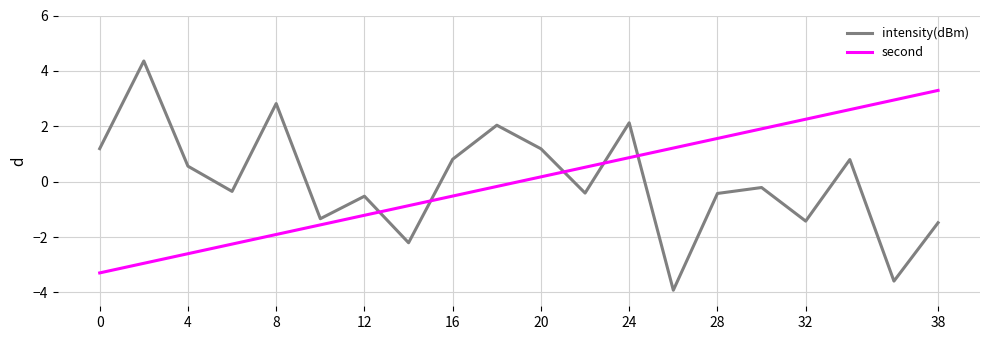

In intensity(dBm), how many points are lower than both neighbors (excluding endpoints)?

7